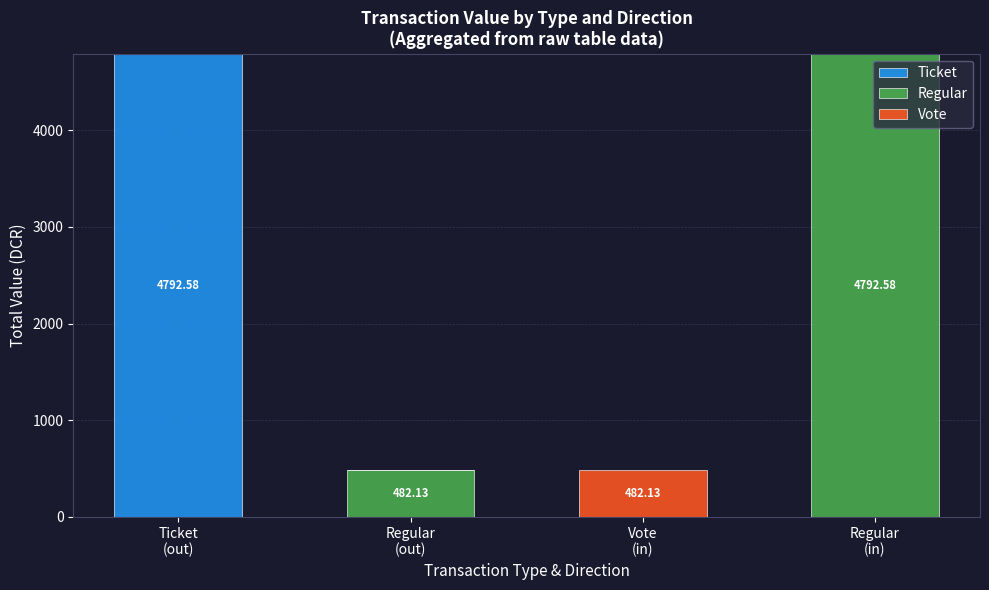

Count the number of data series in this chart.

3